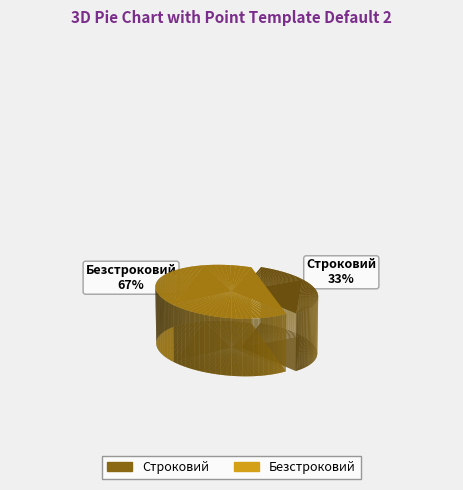

Is there a majority slice in this chart?

Yes